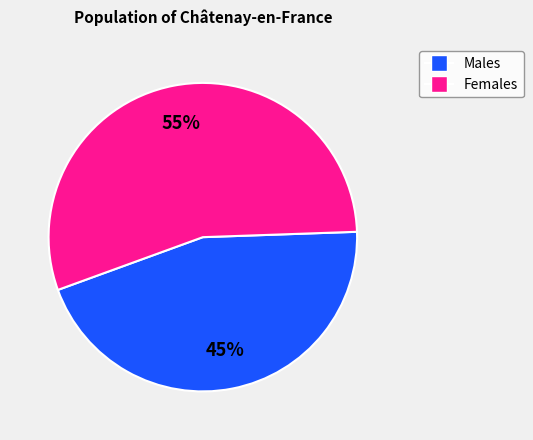

The Females slice represents 42% of the pie. True or false?

False